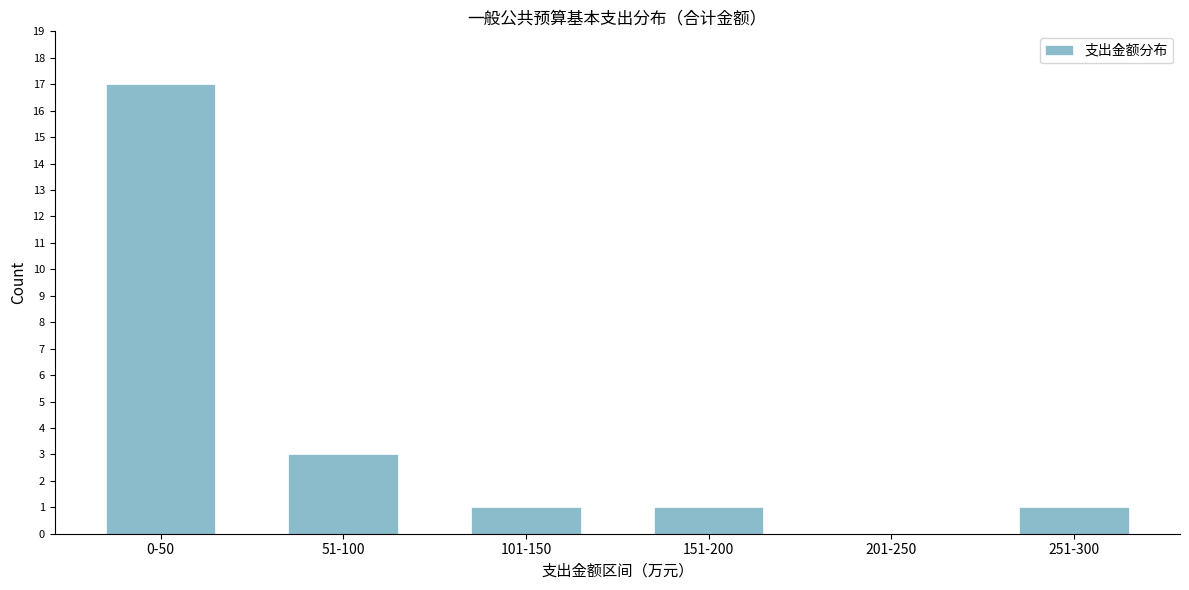

Reading left to right, extract all data points from this chart.

0-50=17	51-100=3	101-150=1	151-200=1	201-250=0	251-300=1